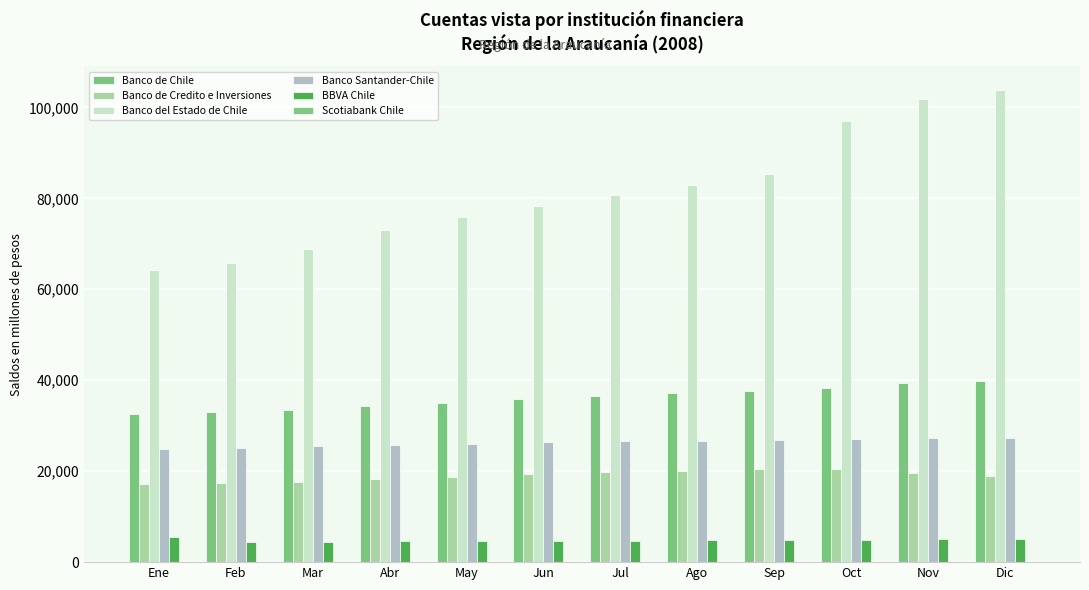

True or false: Banco de Chile has a value of 39865 at Dic.

True